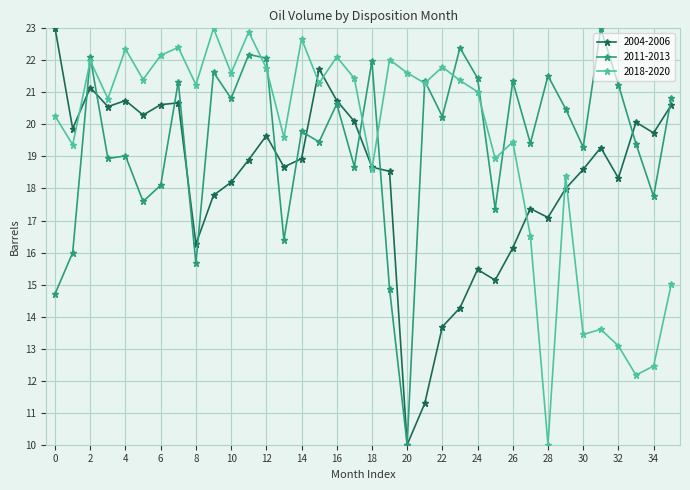

What is the maximum value shown in the chart?

23.0